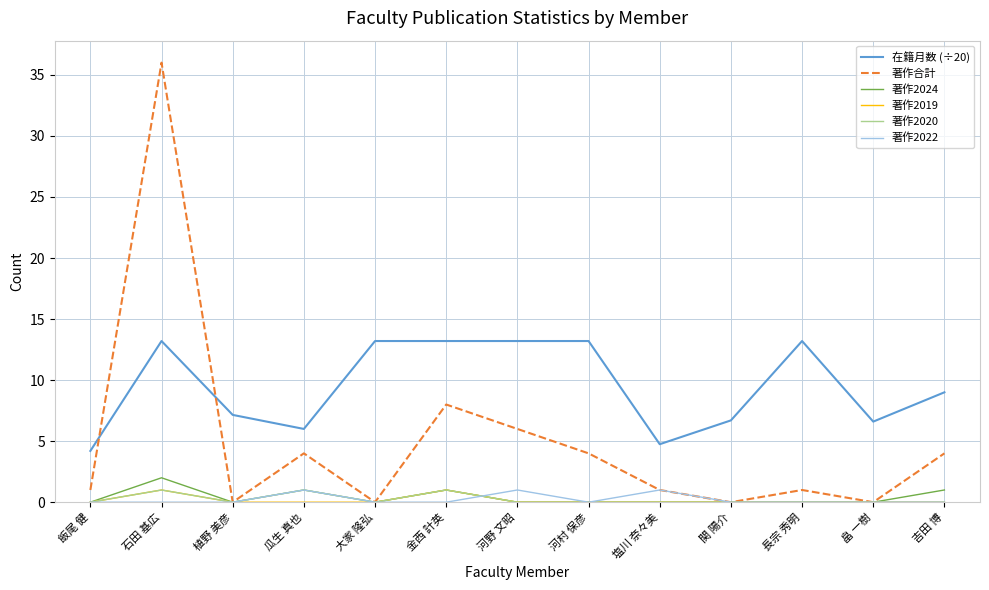

The 著作2020 series shows 0.0 at 塩川 奈々美. True or false?

True